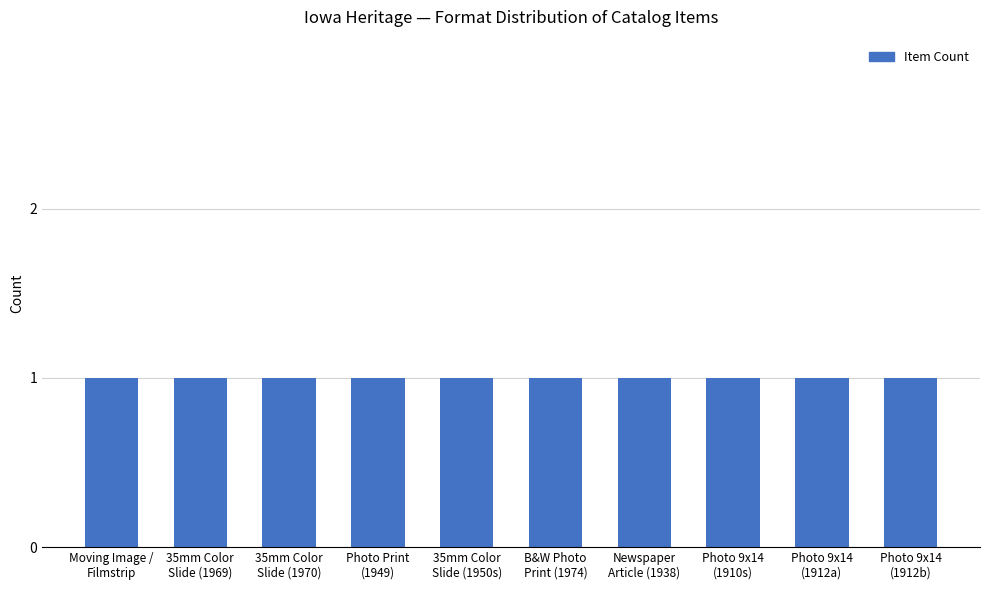

How many bars are there in total?

10